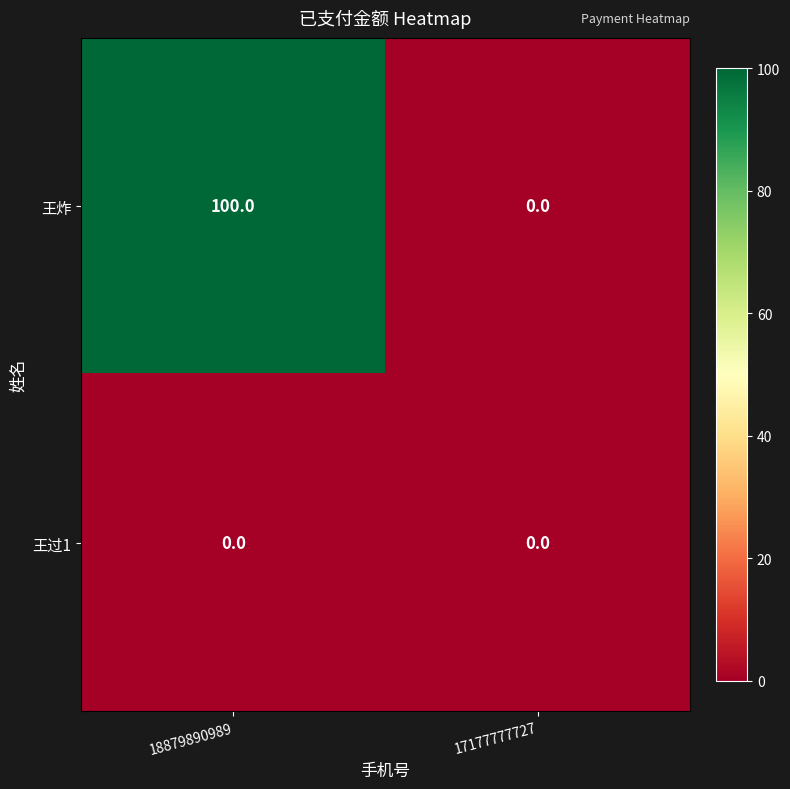

At which category does the chart reach its peak across all series?

18879890989